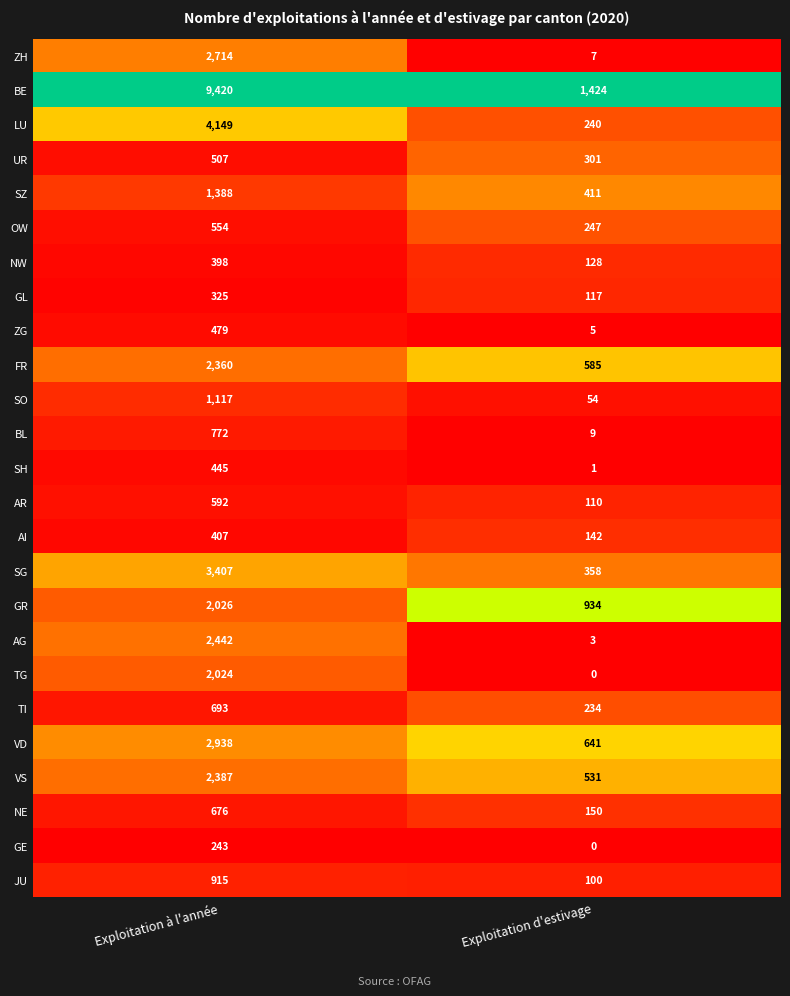

What is the approximate value of BE at Exploitation à l'année?

9420